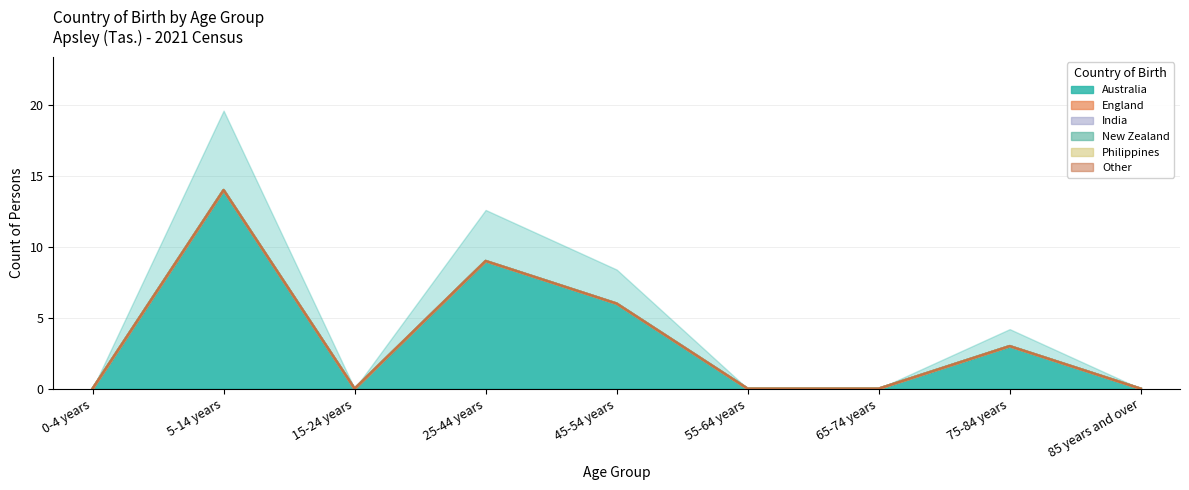

What is the spread (max minus min) of values at 5-14 years?

14